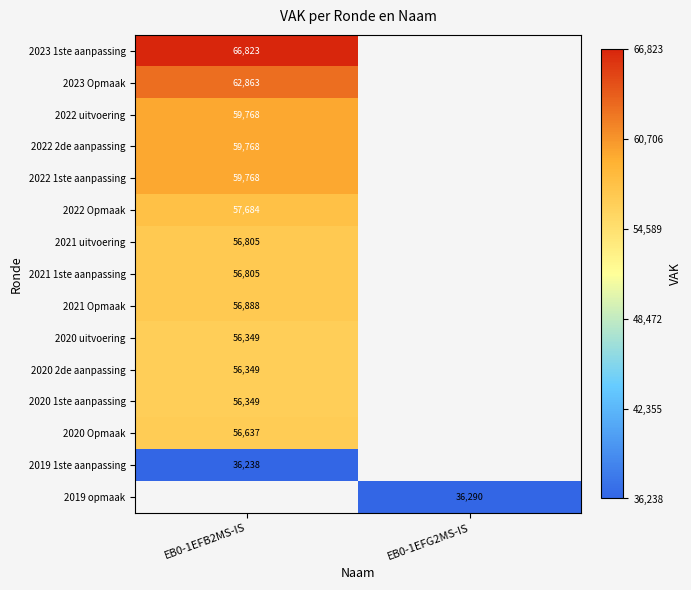

Is it true that 2021 uitvoering equals 56805 at EB0-1EFB2MS-IS?

True